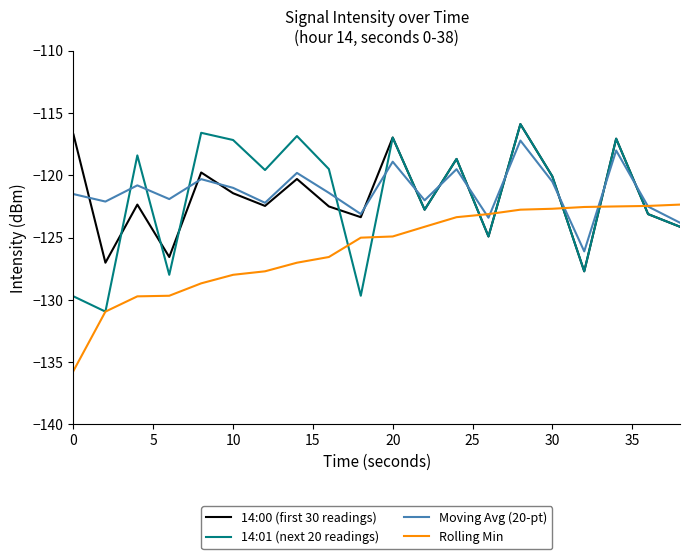

In Moving Avg (20-pt), how many points are higher than both neighbors (excluding endpoints)?

7